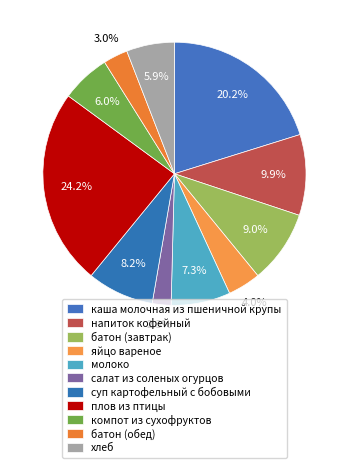

How many segments does this pie chart have?

11